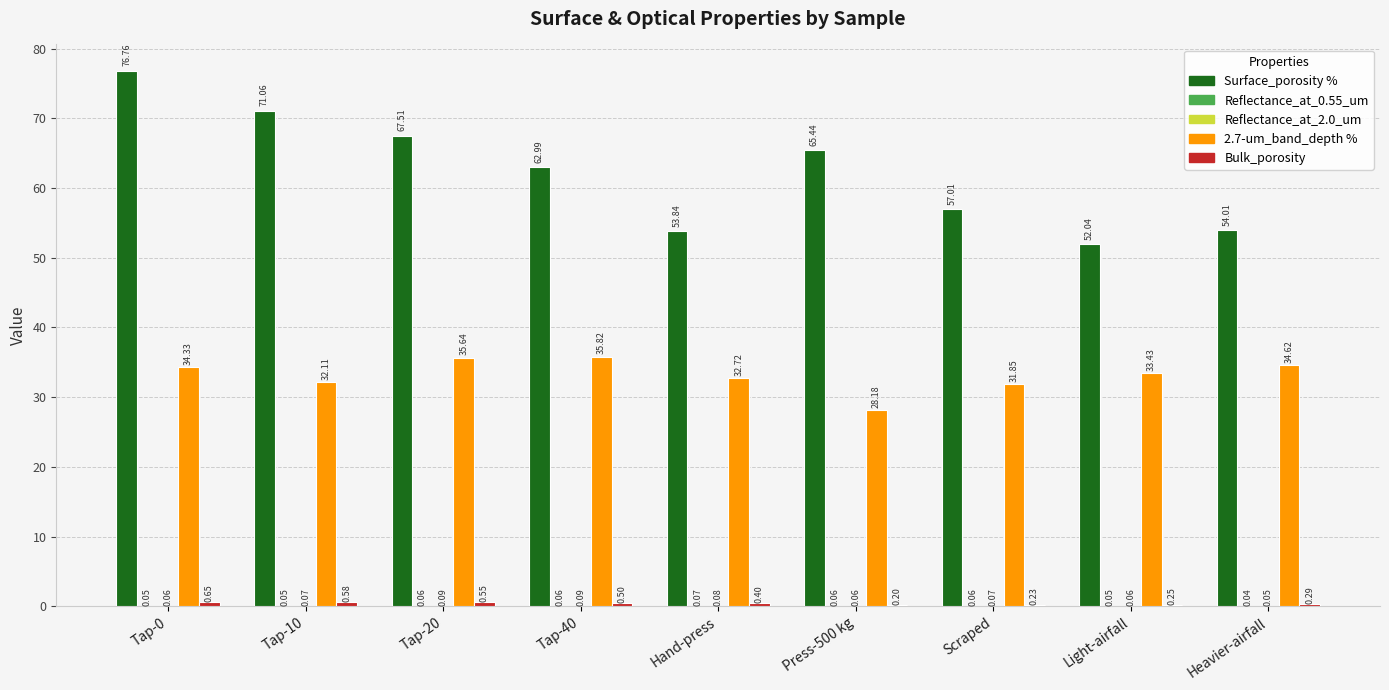

What is the total value across all series at Tap-0?

111.9